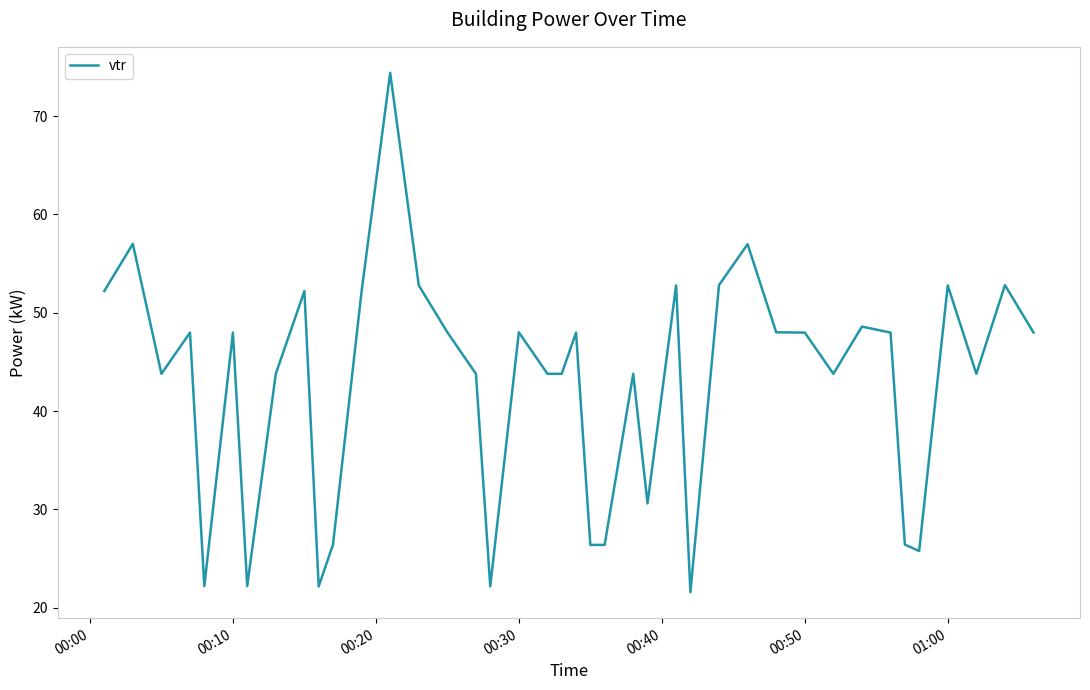

What is the minimum value shown in the chart?

21.6